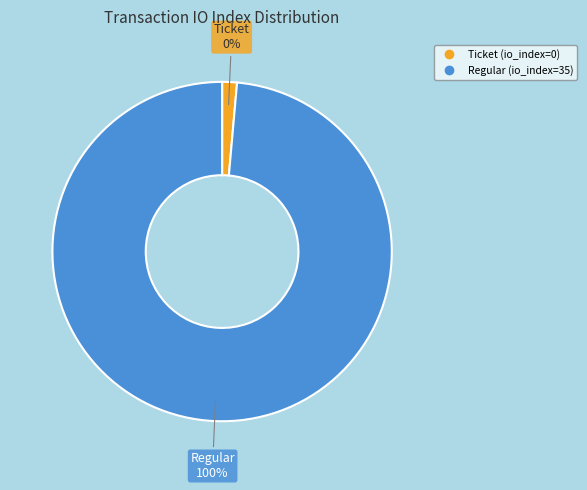

What is the change in value from Ticket (io_index=0) to Regular (io_index=35)?

+35